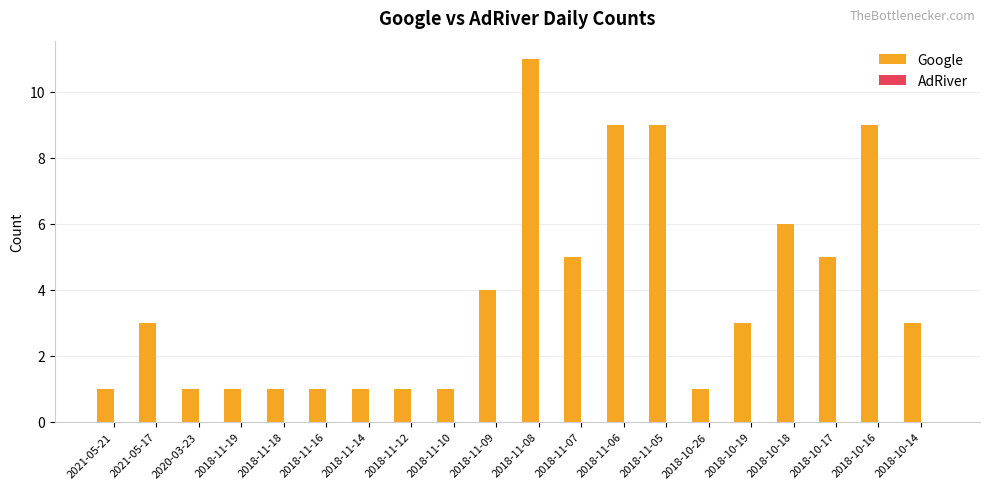

What is the sum of the values at 2018-11-05 and 2018-10-17?

14